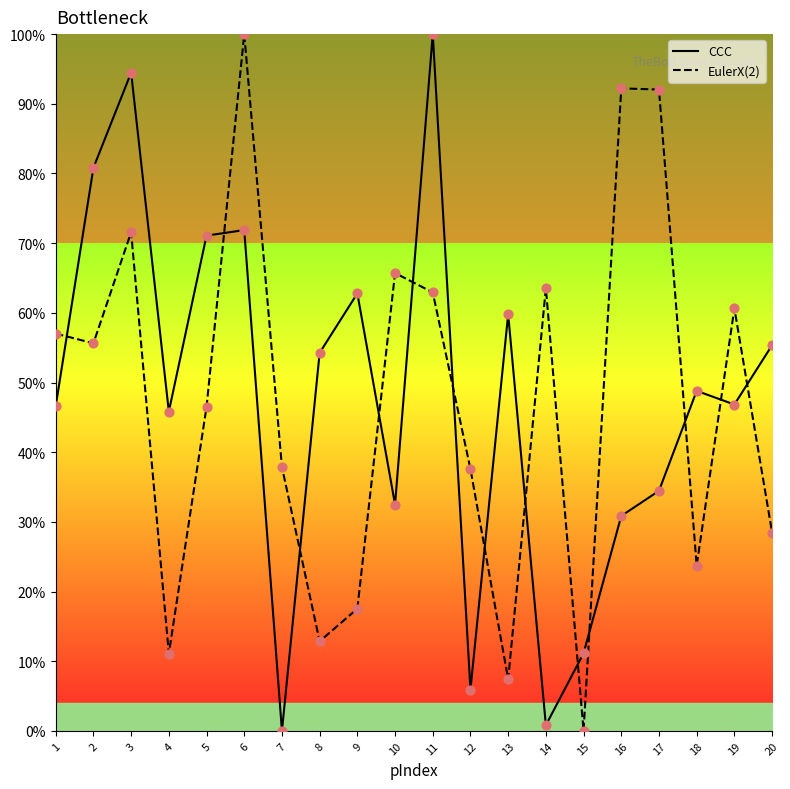

At which category is the sum across all series the highest?

6